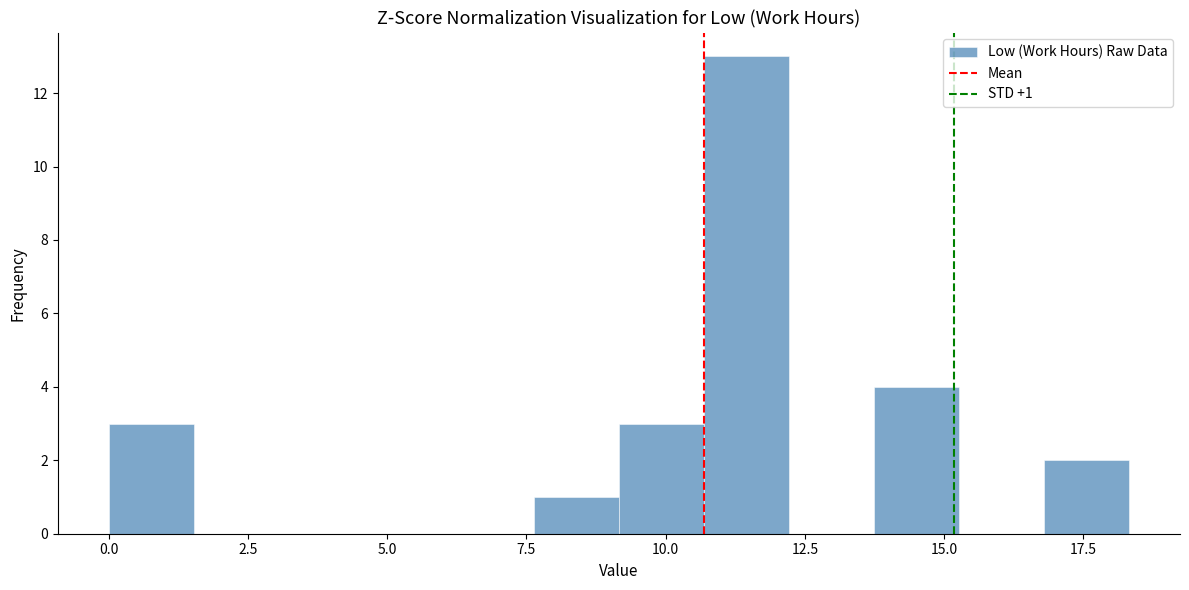

Read against the x-axis, roughly where is the centre of the tallest bar?

11.5